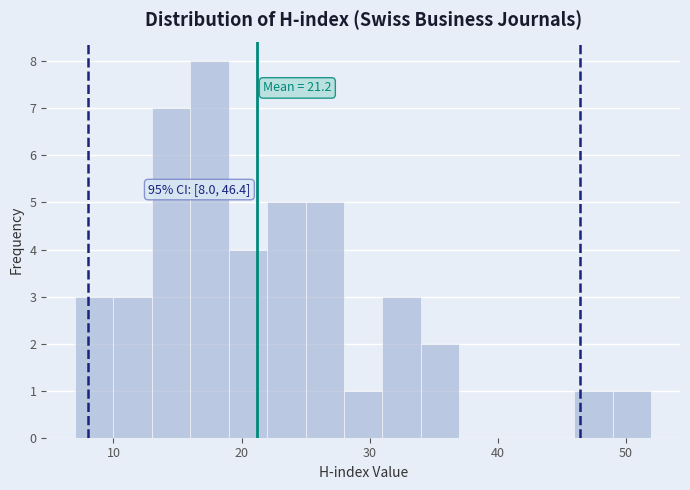

Read against the x-axis, roughly where is the centre of the tallest bar?

18